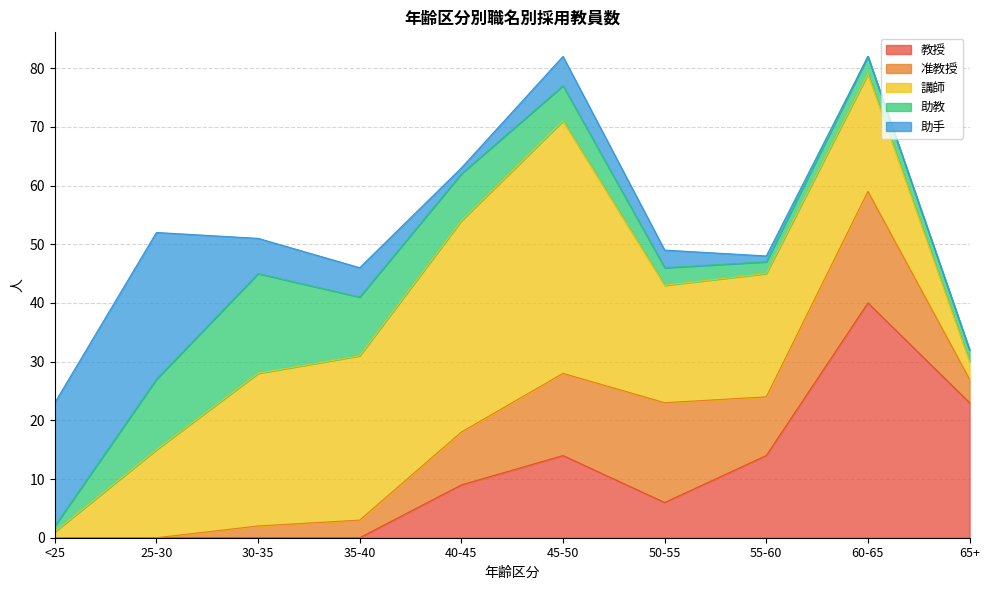

Rank the series by their maximum value, from lowest to highest.

助教, 准教授, 助手, 教授, 講師